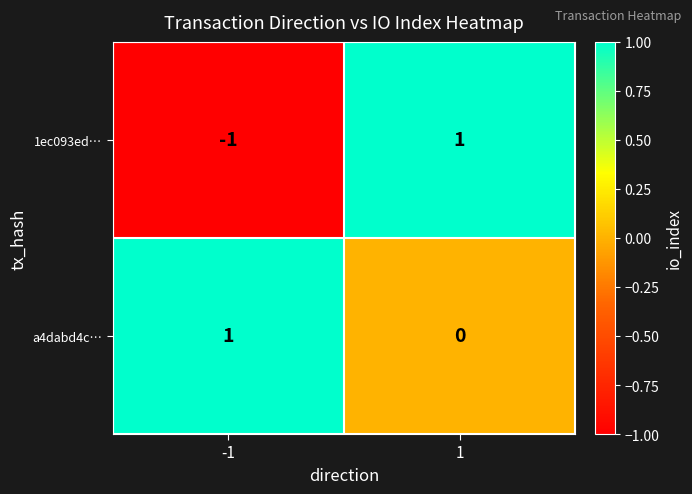

At which category is the sum across all series the highest?

1